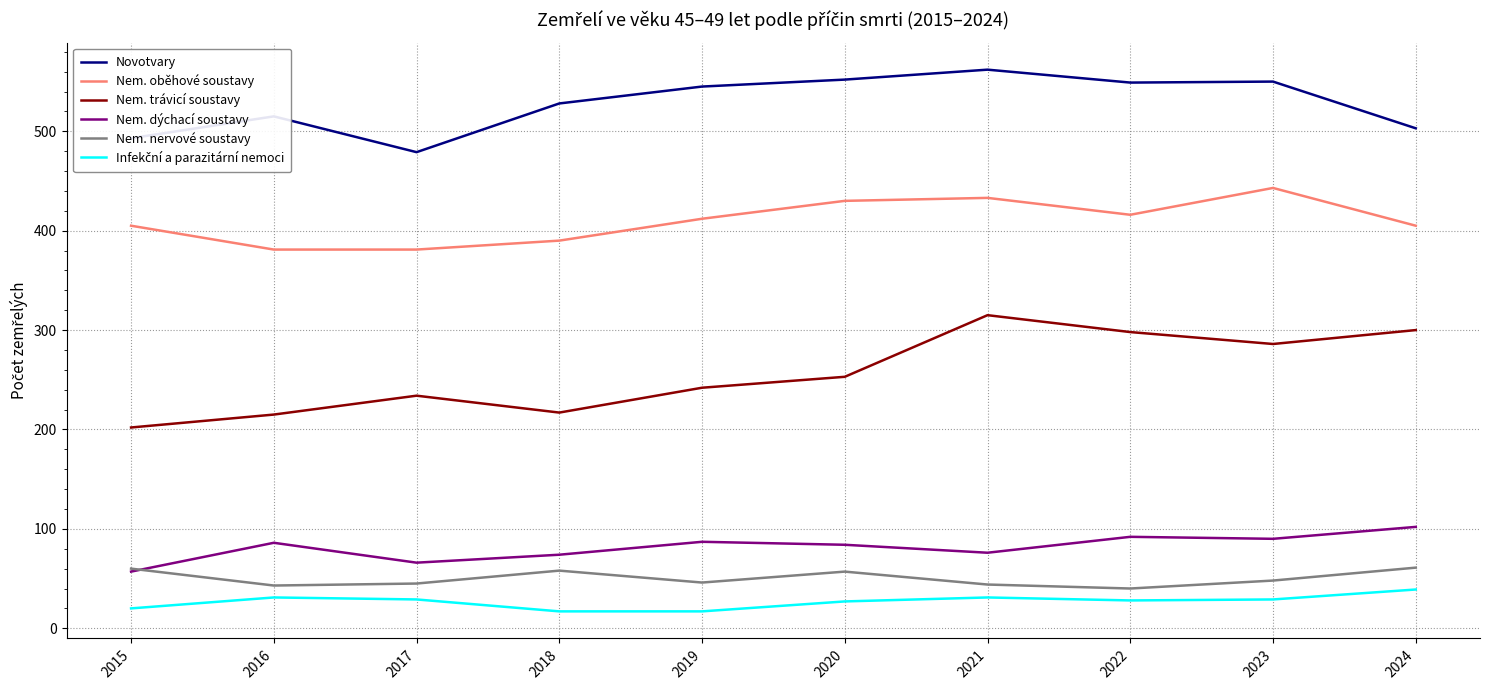

True or false: Nem. oběhové soustavy and Nem. trávicí soustavy intersect in this chart.

False